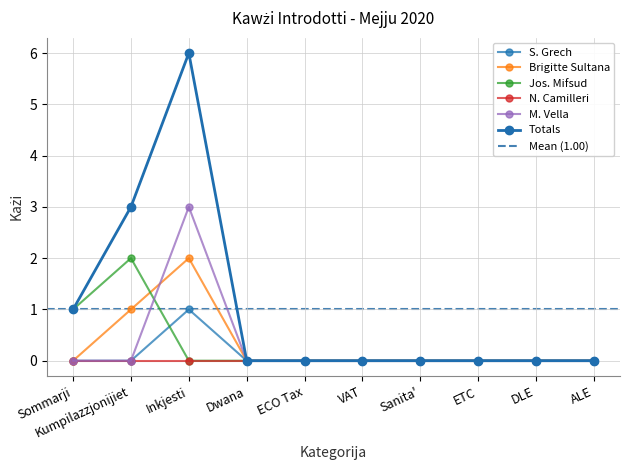

How many lines are shown in the chart?

5